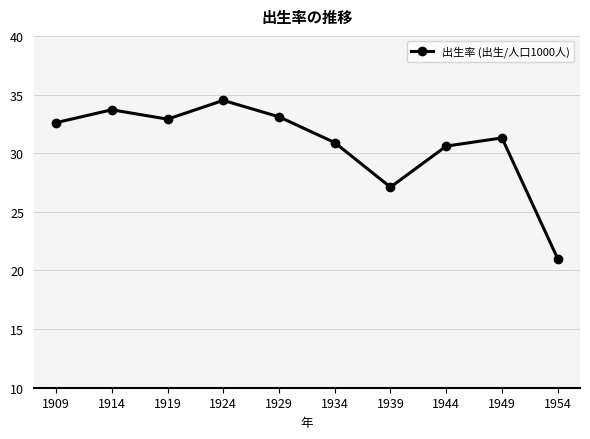

What is the value of the 4th point from the left?

34.5